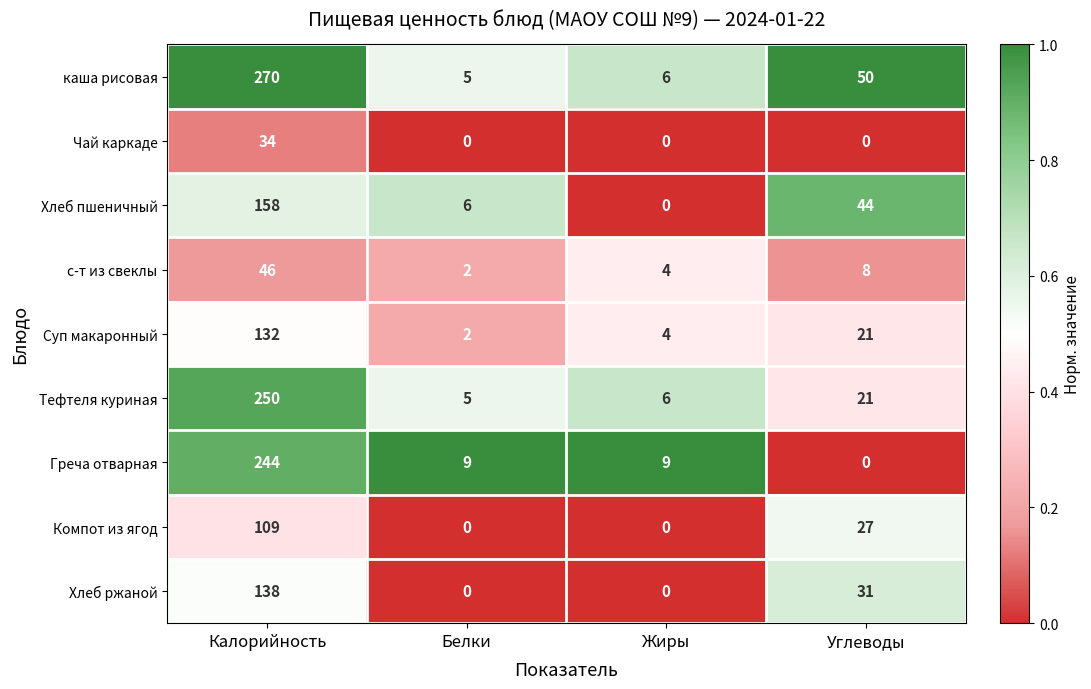

Is it true that Суп макаронный equals 2 at Жиры?

False